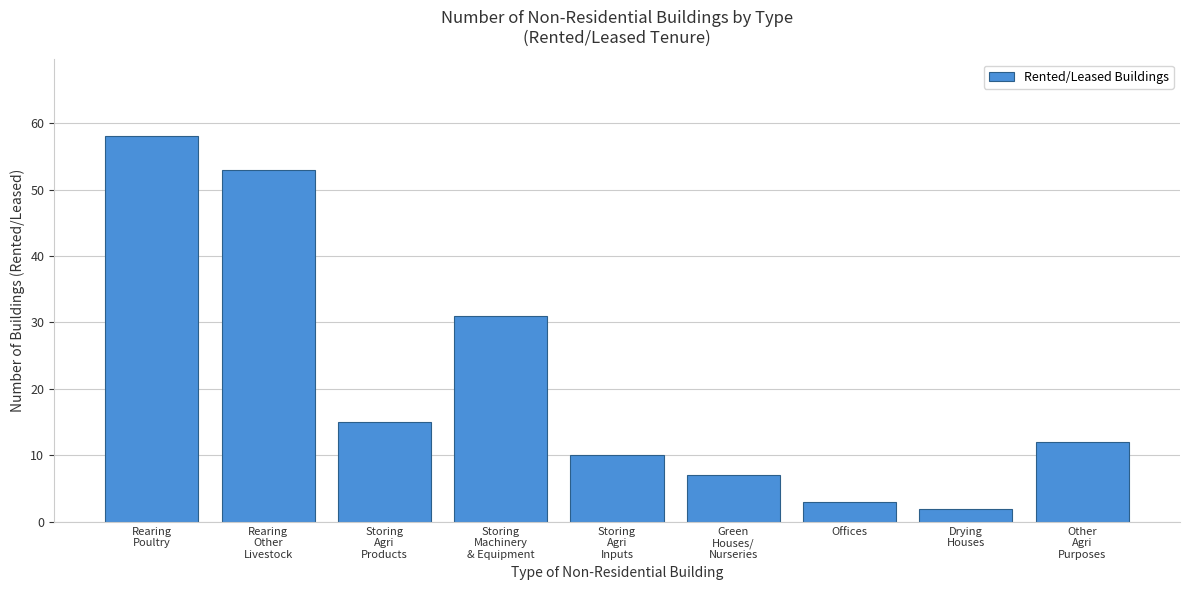

Reading right to left, list all the values displayed in this chart.

12	2	3	7	10	31	15	53	58